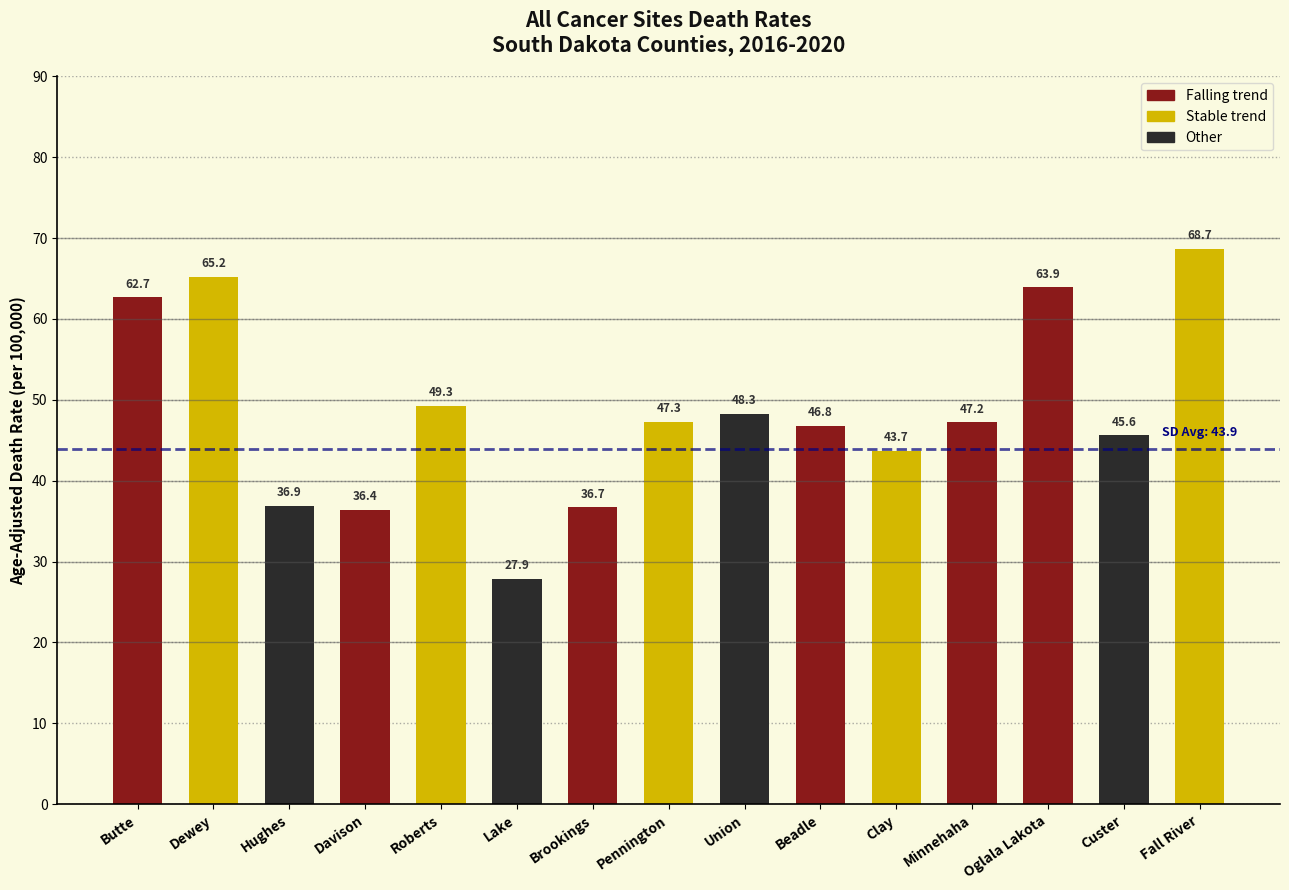

What is the difference between the second highest and second lowest values?

28.8